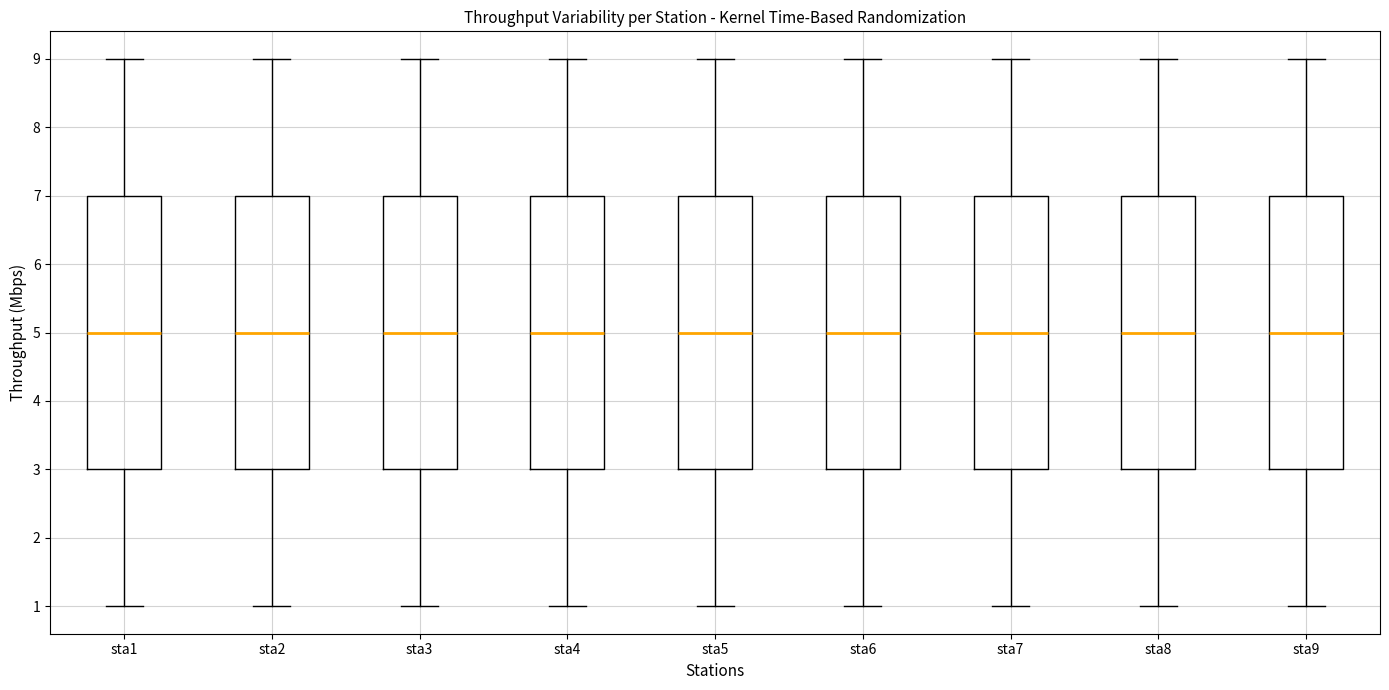

Reading left to right, read every box against the y-axis: the position of its median line, the range the box covers, and the ends of its whiskers. The values are not printed on the chart, so give them approximately, as read against the axis.

sta1: median 5, box 3 to 7, whiskers 1 to 9
sta2: median 5, box 3 to 7, whiskers 1 to 9
sta3: median 5, box 3 to 7, whiskers 1 to 9
sta4: median 5, box 3 to 7, whiskers 1 to 9
sta5: median 5, box 3 to 7, whiskers 1 to 9
sta6: median 5, box 3 to 7, whiskers 1 to 9
sta7: median 5, box 3 to 7, whiskers 1 to 9
sta8: median 5, box 3 to 7, whiskers 1 to 9
sta9: median 5, box 3 to 7, whiskers 1 to 9